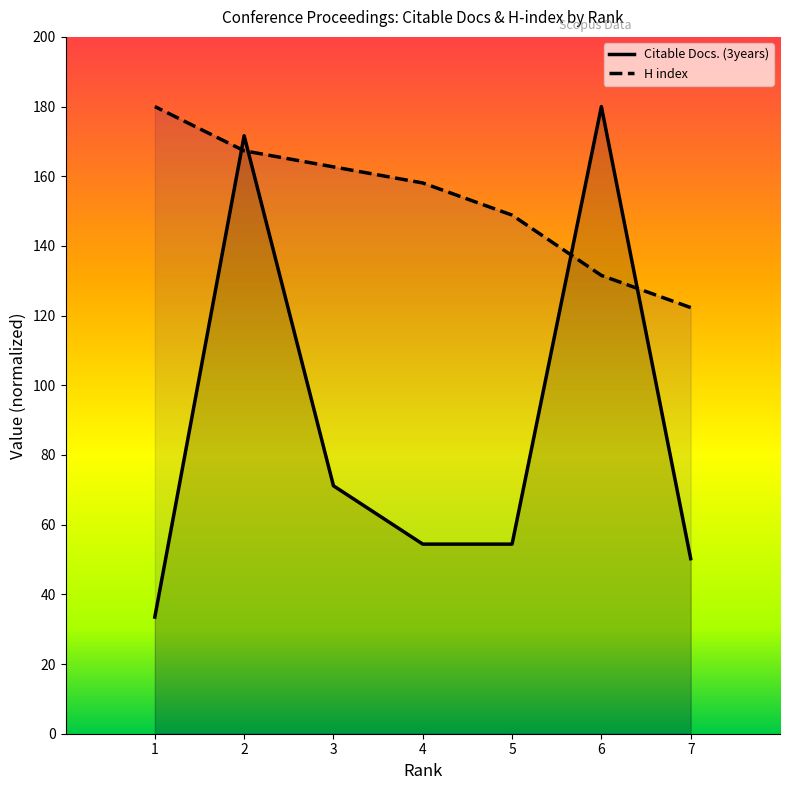

True or false: Citable Docs. (3years) has a value of 48.0 at 1.

False